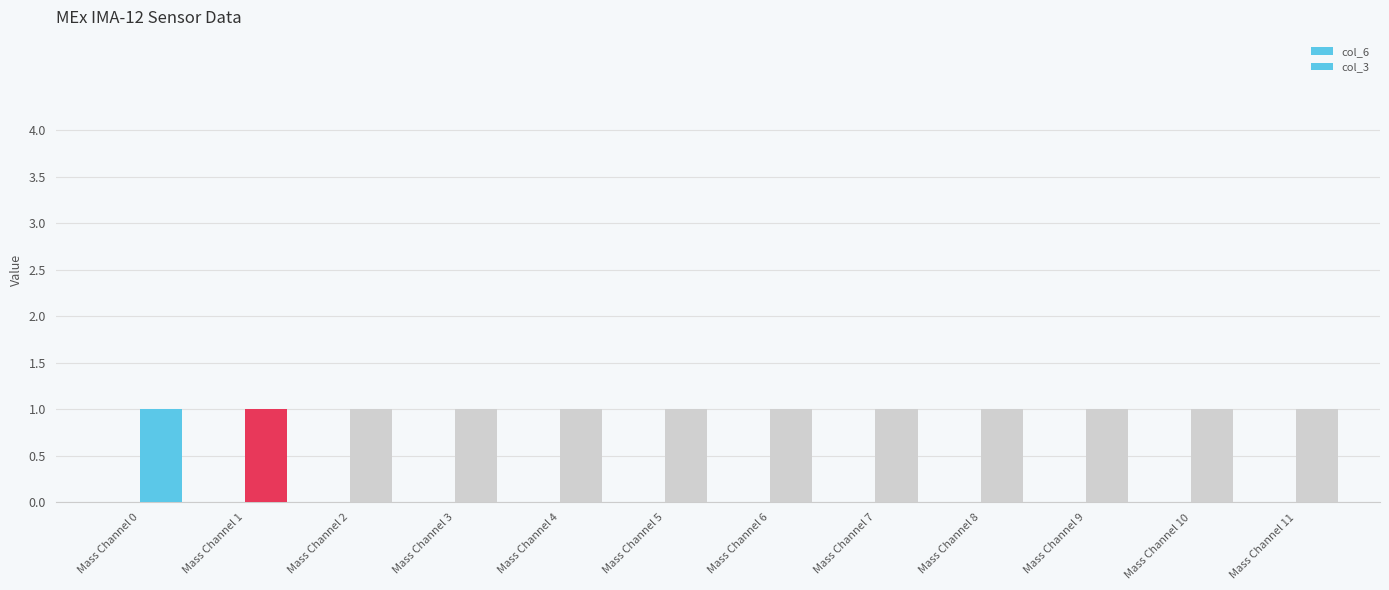

What are all the series names shown in the legend?

col_6, col_3